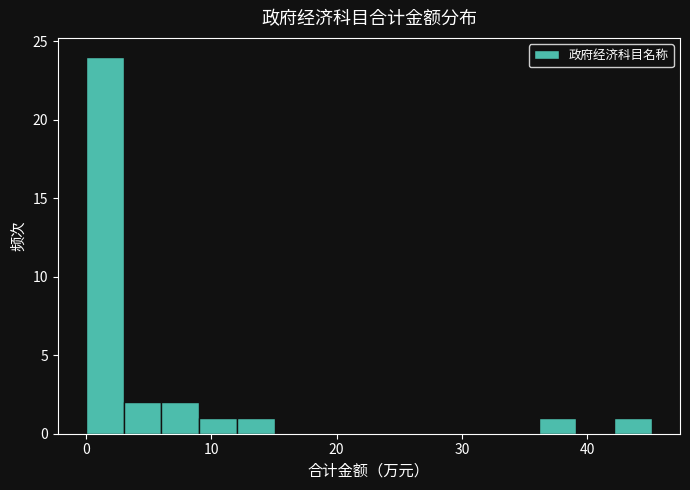

Read against the x-axis, roughly where is the centre of the tallest bar?

2